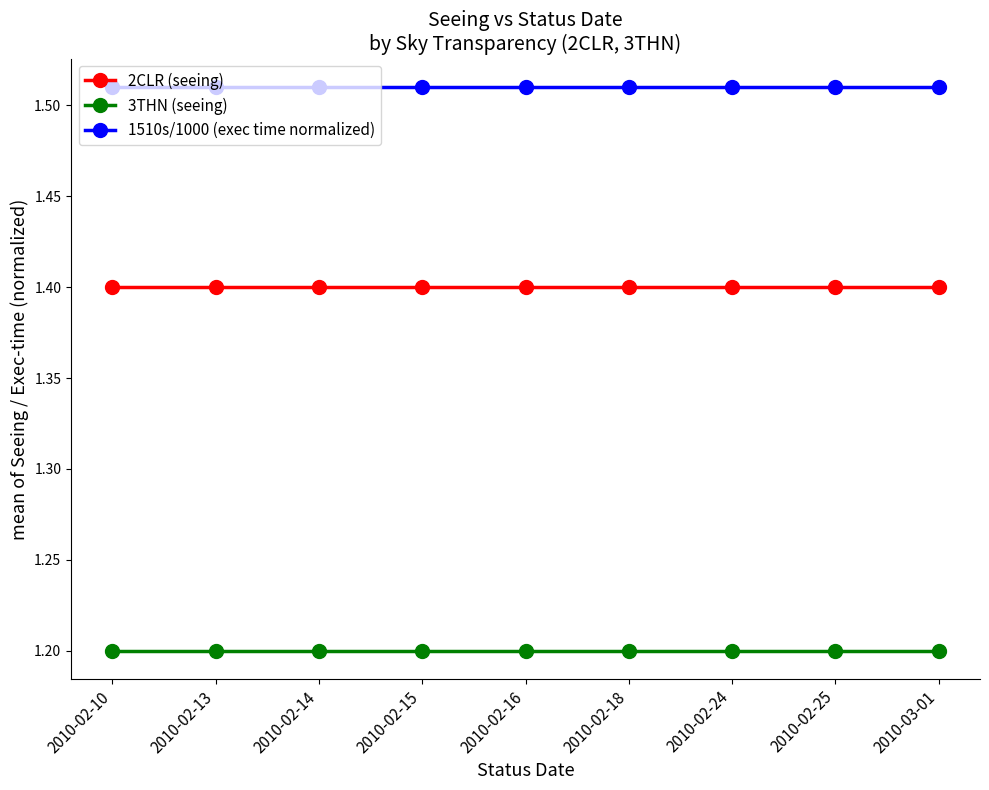

True or false: 3THN (seeing) and 2CLR (seeing) cross at least once.

False